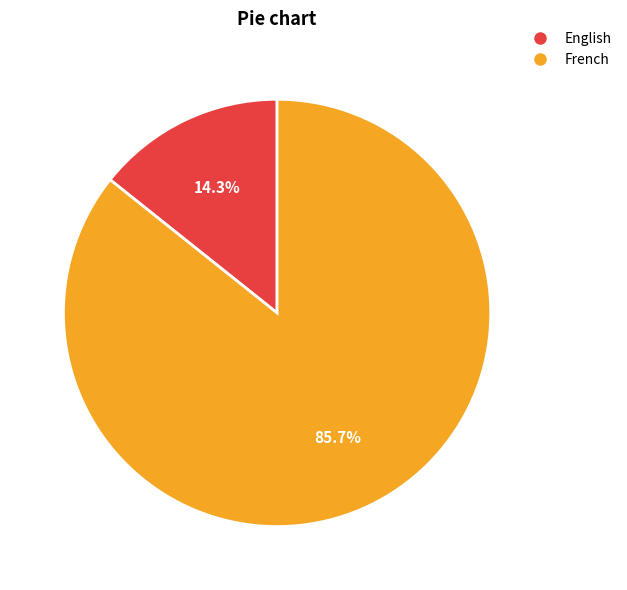

What percentage is the French slice, to the nearest percent?

86%